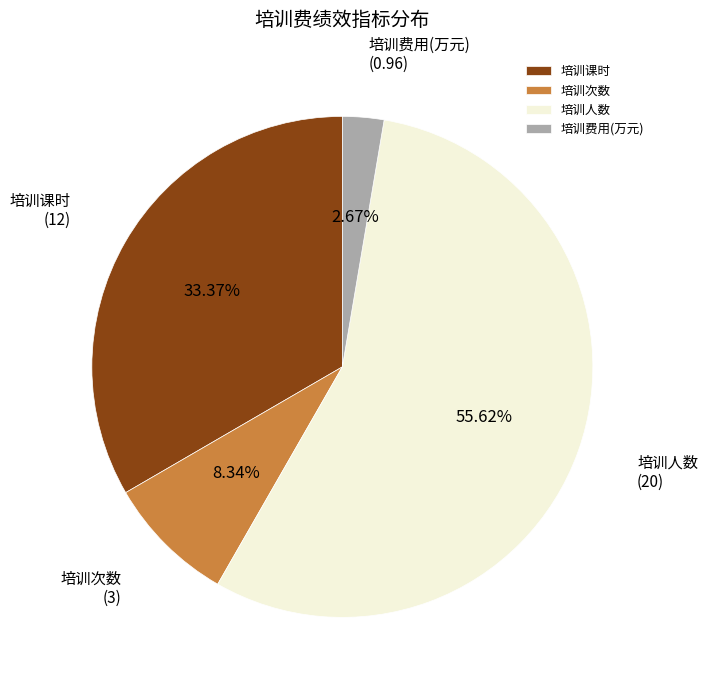

Is it true that 培训费用(万元) is 3% of the pie?

True